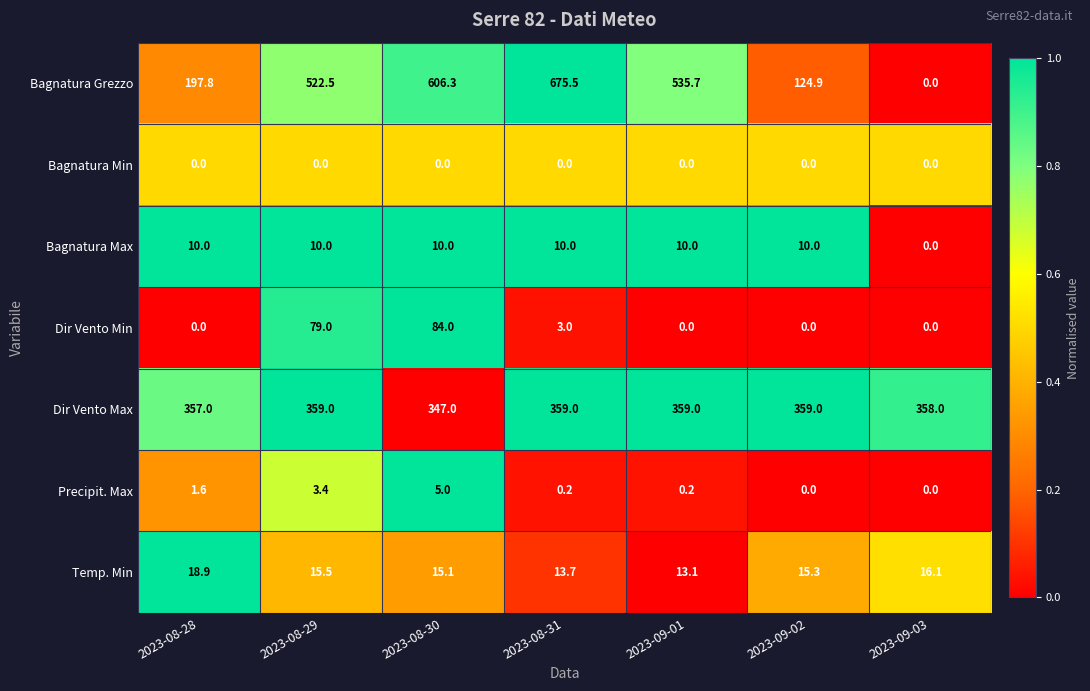

At which label does Dir Vento Min reach its peak?

2023-08-30